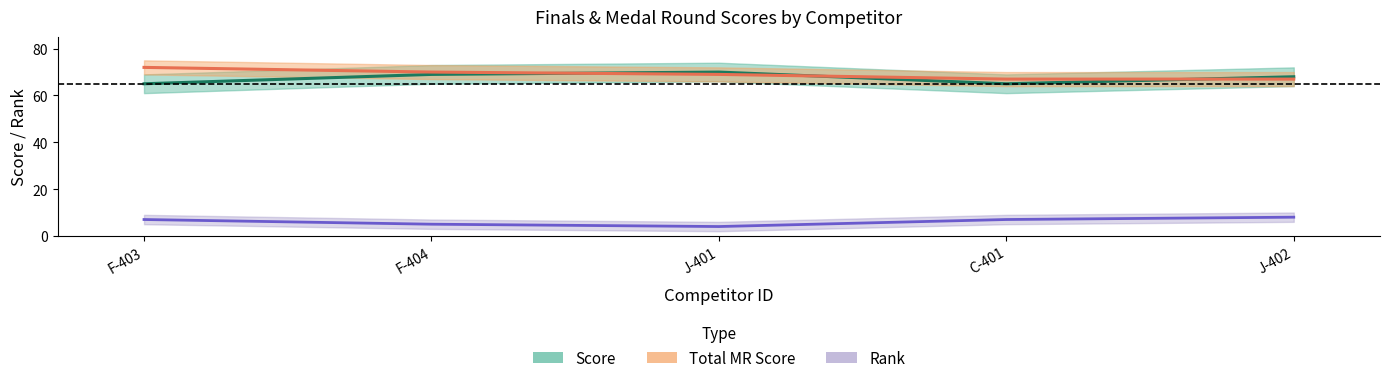

Is it true that Total MR Score equals 69 at J-401?

True